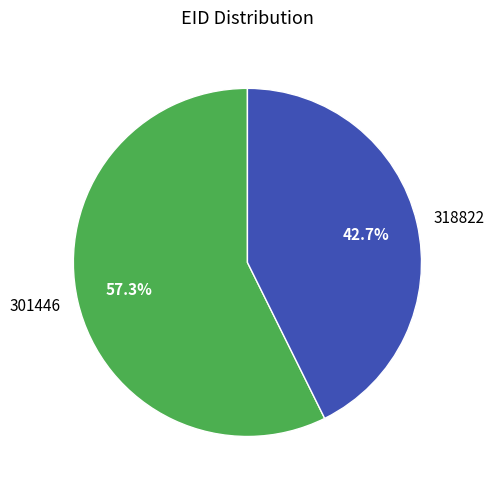

Does 318822 represent more than half of the total?

No